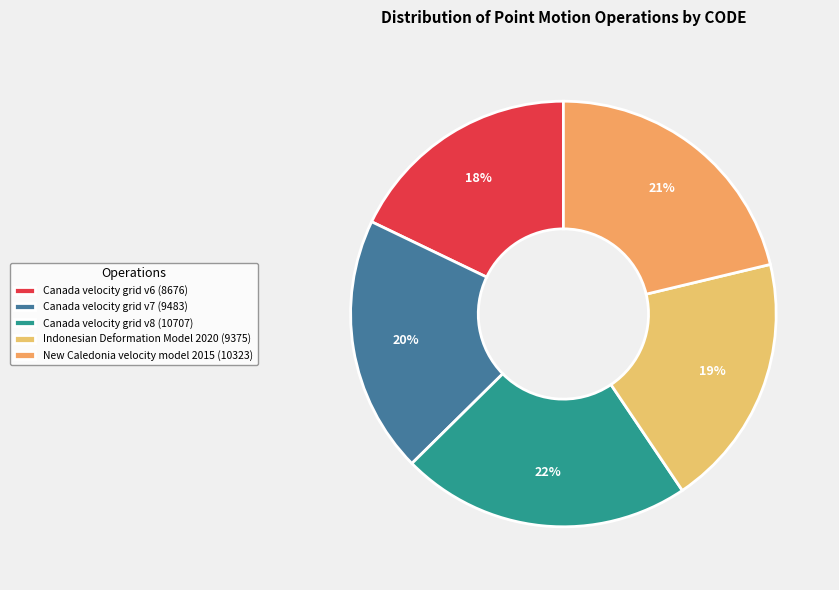

How many segments does this pie chart have?

5